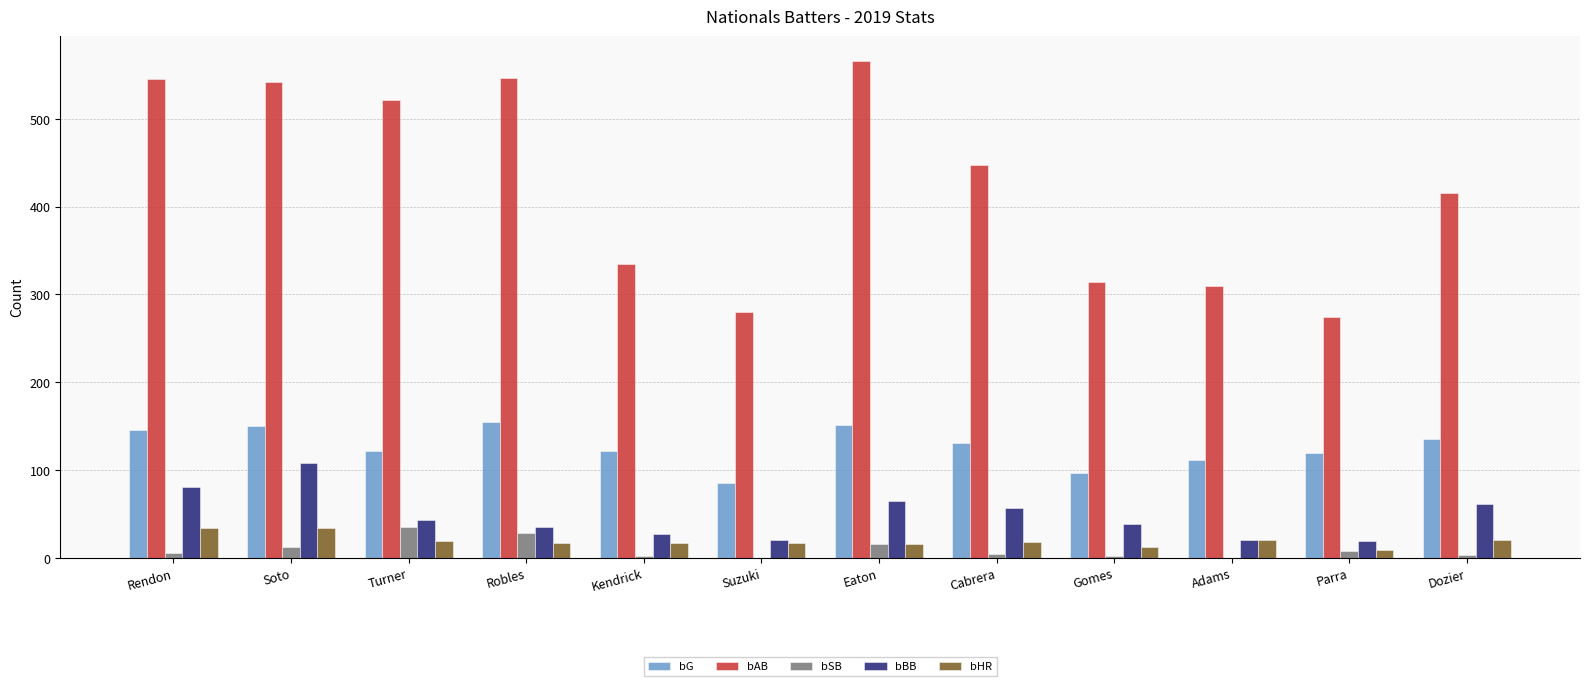

How many groups of bars are there?

12